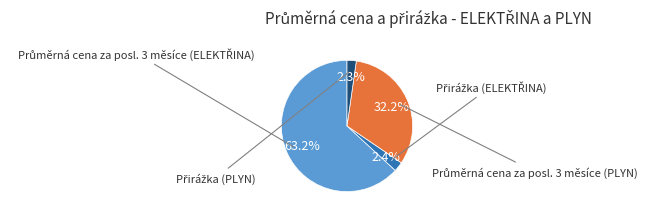

Does any single category account for the majority?

Yes